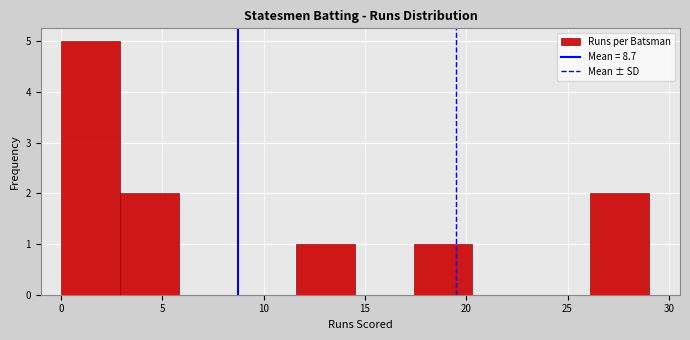

Over which range of the x-axis is the bar tallest?

0.0 to 2.9